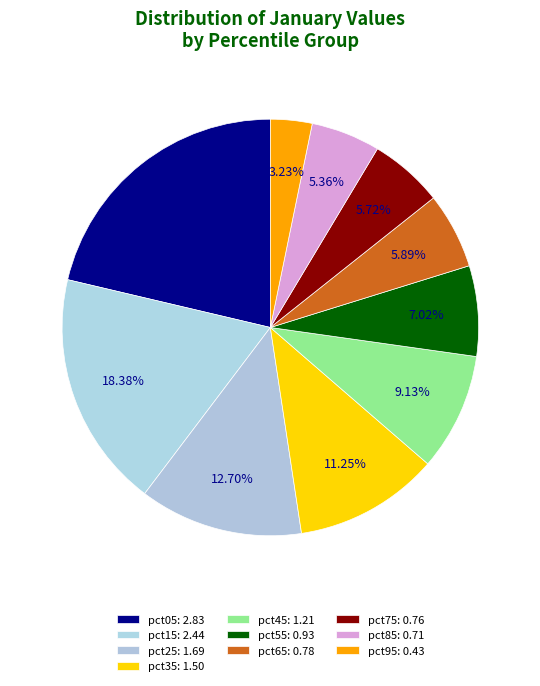

Rank the categories by value from highest to lowest.

pct05, pct15, pct25, pct35, pct45, pct55, pct65, pct75, pct85, pct95